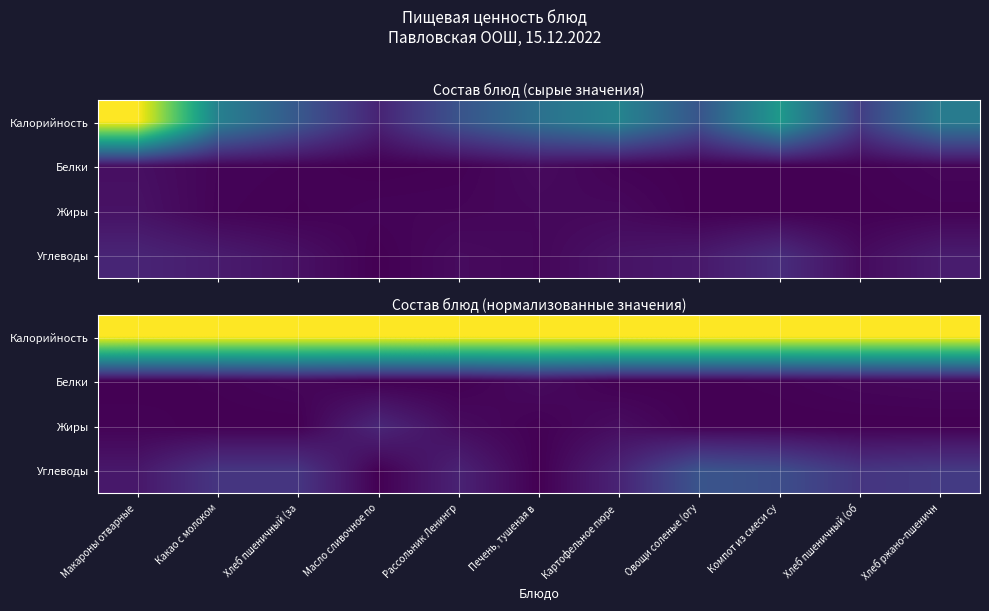

Read the Калорийность value at Компот из смеси су.

1.0